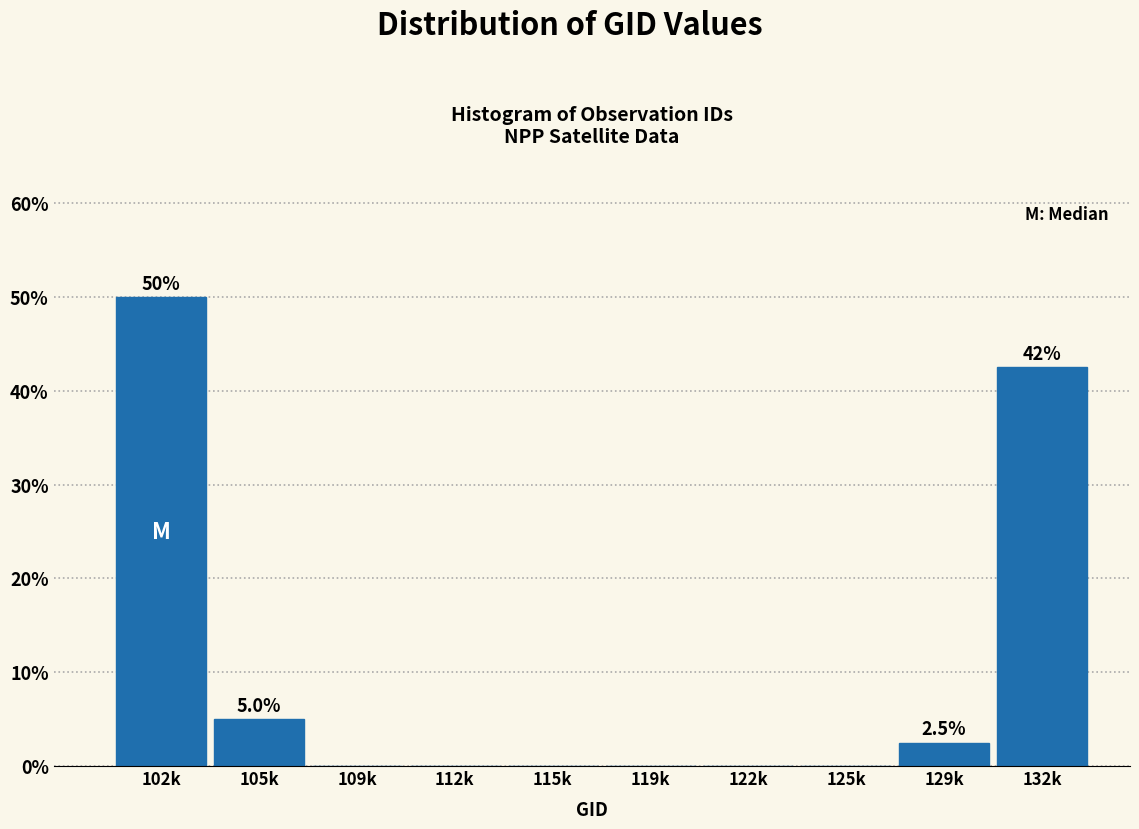

Reading left to right, transcribe all the data shown in this chart.

102k=50.0	105k=5.0	109k=0.0	112k=0.0	115k=0.0	119k=0.0	122k=0.0	125k=0.0	129k=2.5	132k=42.5